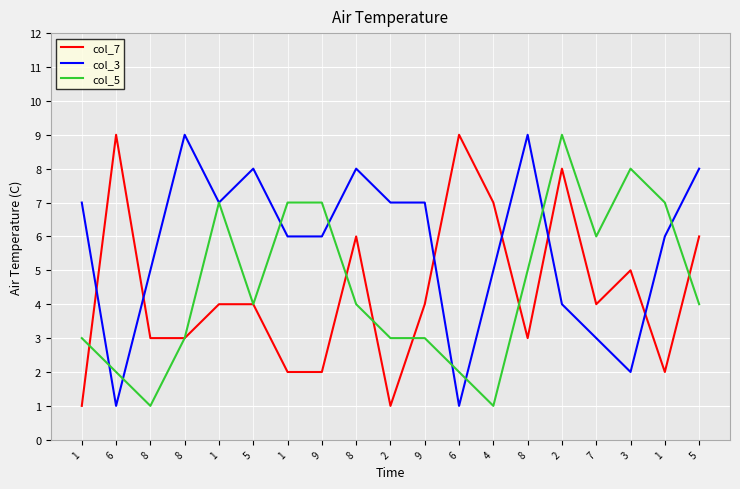

Reading left to right, transcribe all the data shown in this chart.

col_7: 1	9	3	3	4	4	2	2	6	1	4	9	7	3	8	4	5	2	6
col_3: 7	1	5	9	7	8	6	6	8	7	7	1	5	9	4	3	2	6	8
col_5: 3	2	1	3	7	4	7	7	4	3	3	2	1	5	9	6	8	7	4